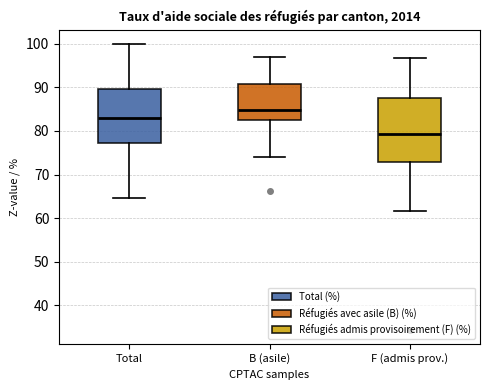

Which box has the lowest median line?

F (admis prov.)